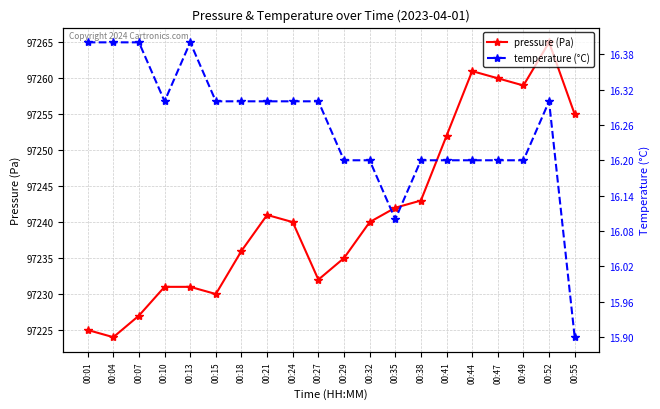

Reading right to left, list all the values displayed in this chart.

pressure (Pa): 00:55=97255.0	00:52=97265.0	00:49=97259.0	00:47=97260.0	00:44=97261.0	00:41=97252.0	00:38=97243.0	00:35=97242.0	00:32=97240.0	00:29=97235.0	00:27=97232.0	00:24=97240.0	00:21=97241.0	00:18=97236.0	00:15=97230.0	00:13=97231.0	00:10=97231.0	00:07=97227.0	00:04=97224.0	00:01=97225.0
temperature (°C): 00:55=15.9	00:52=16.3	00:49=16.2	00:47=16.2	00:44=16.2	00:41=16.2	00:38=16.2	00:35=16.1	00:32=16.2	00:29=16.2	00:27=16.3	00:24=16.3	00:21=16.3	00:18=16.3	00:15=16.3	00:13=16.4	00:10=16.3	00:07=16.4	00:04=16.4	00:01=16.4